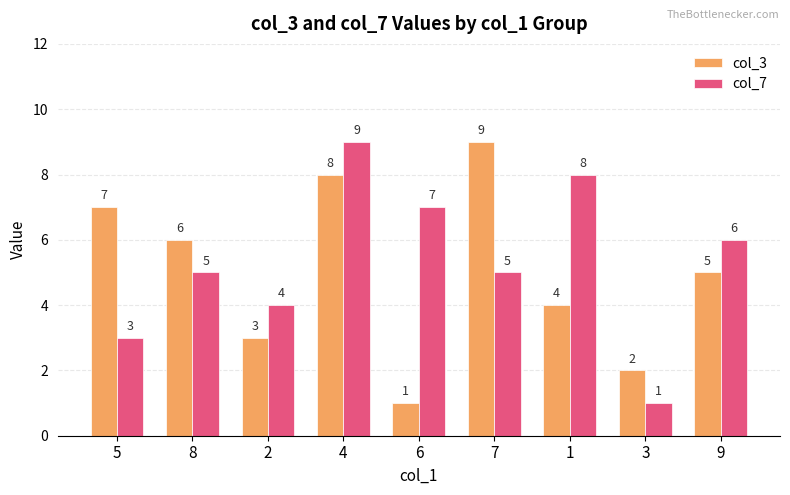

Reading left to right, what are all the values shown in this chart?

col_3: 5=7	8=6	2=3	4=8	6=1	7=9	1=4	3=2	9=5
col_7: 5=3	8=5	2=4	4=9	6=7	7=5	1=8	3=1	9=6